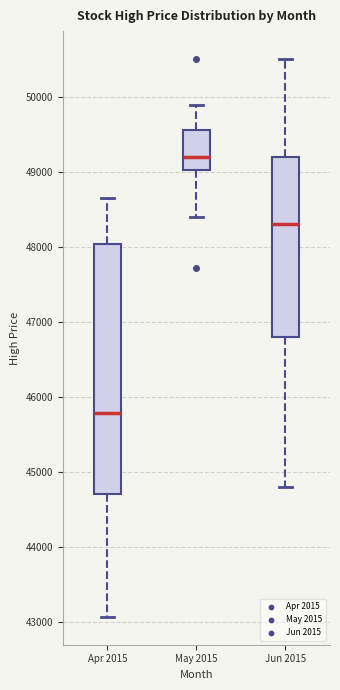

Which box is the tallest, from its lower edge to its upper edge?

Apr 2015